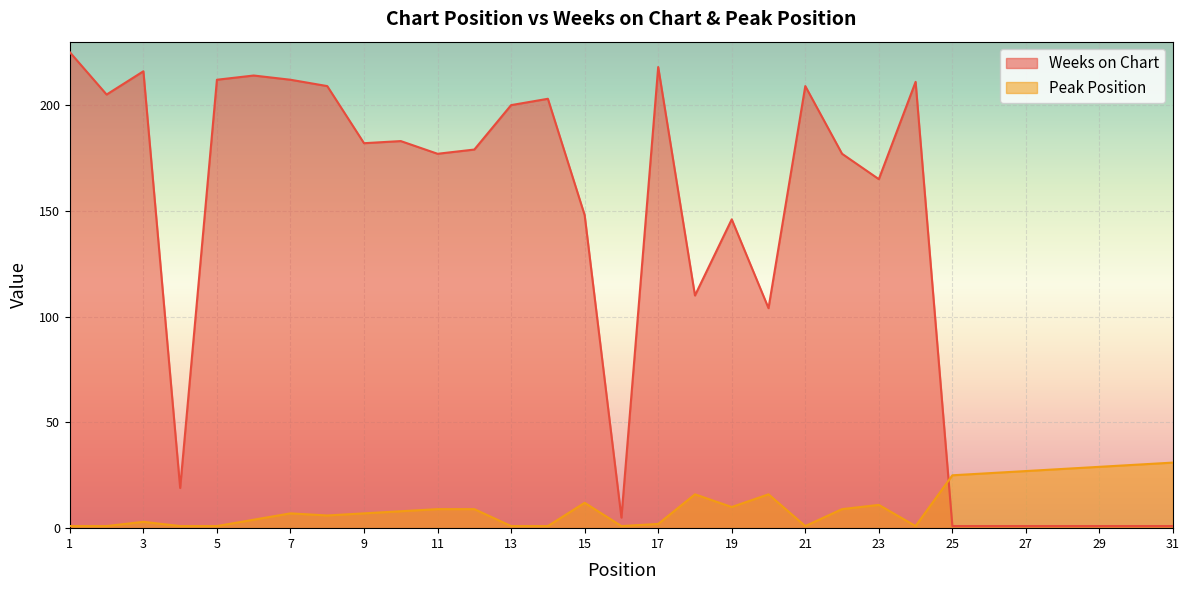

Rank the series by their average value, from highest to lowest.

Weeks on Chart, Peak Position